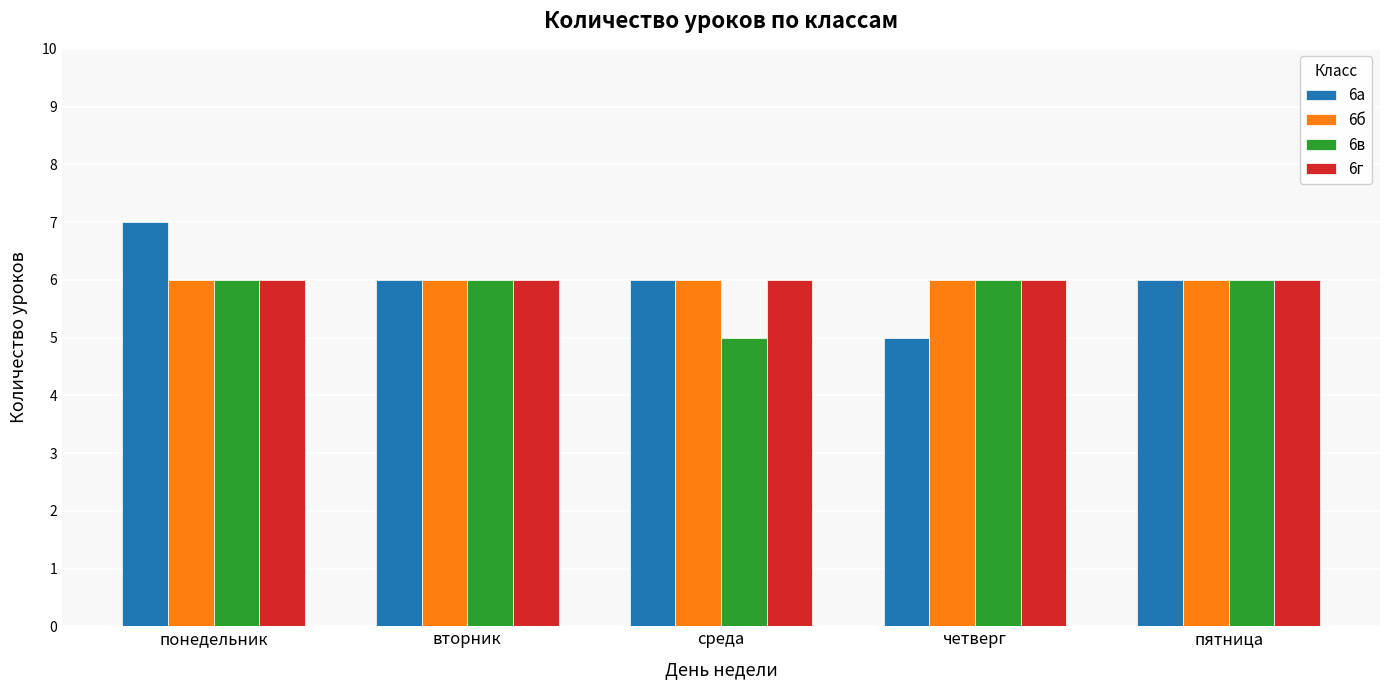

Which series has the widest spread of values?

6а